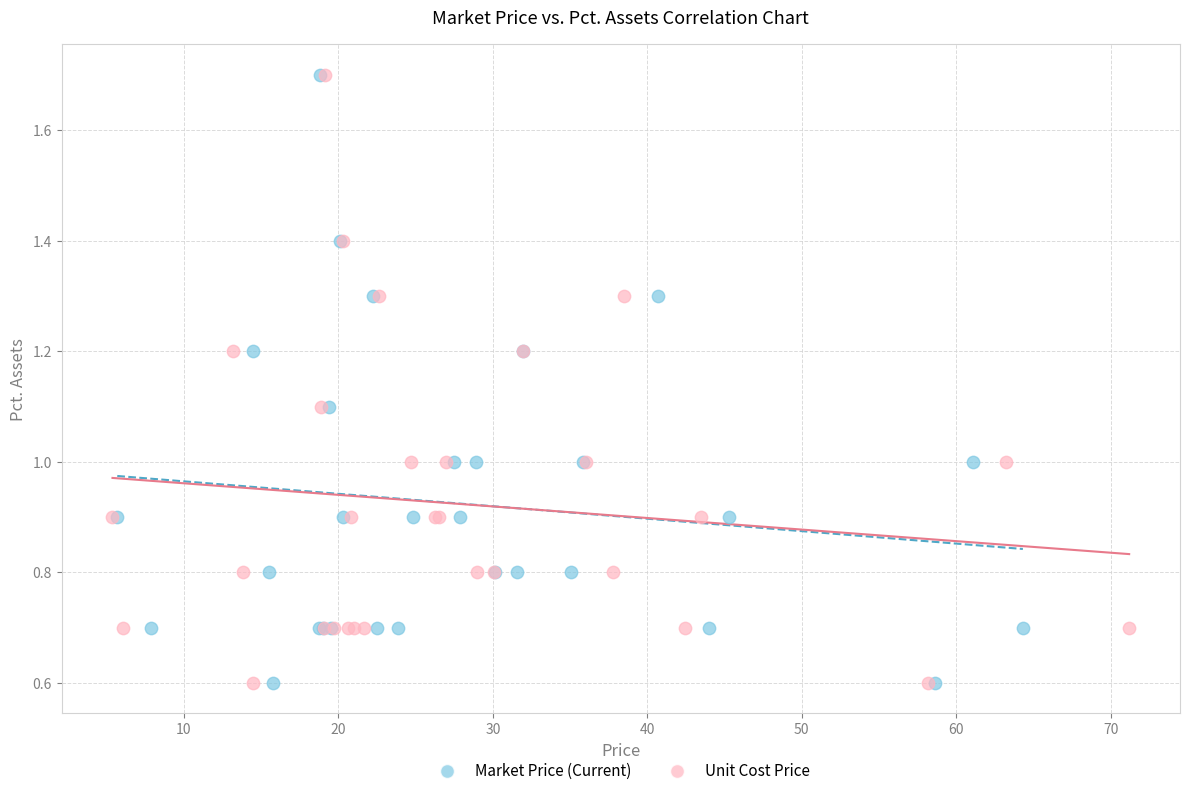

What are all the series names shown in the legend?

Market Price (Current), Unit Cost Price